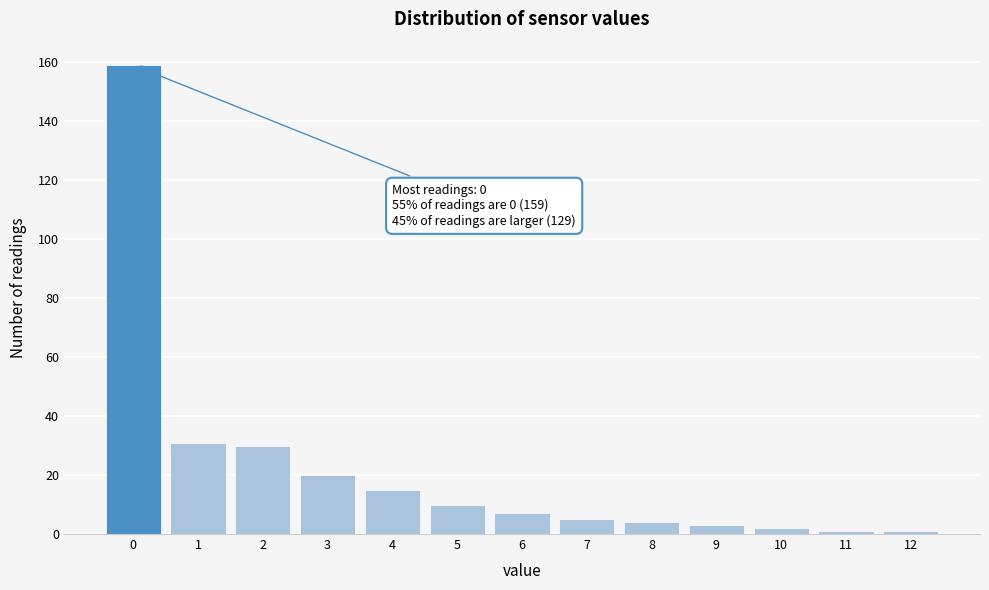

Reading left to right, what are all the values shown in this chart?

0=159	1=31	2=30	3=20	4=15	5=10	6=7	7=5	8=4	9=3	10=2	11=1	12=1